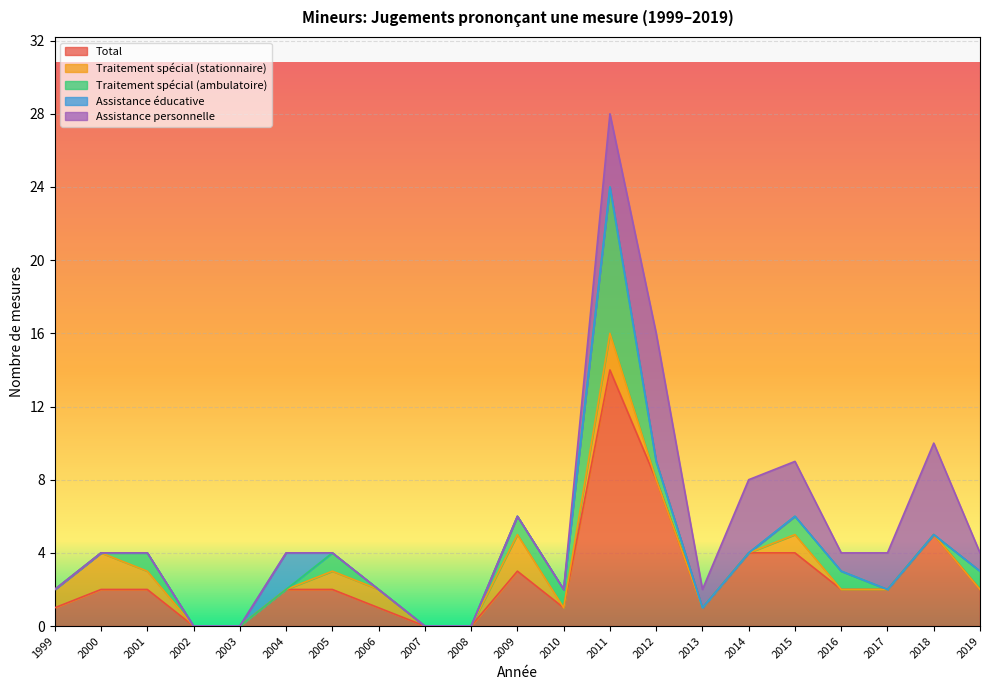

Is it true that Traitement spécial (stationnaire) equals -1 at 2013?

False